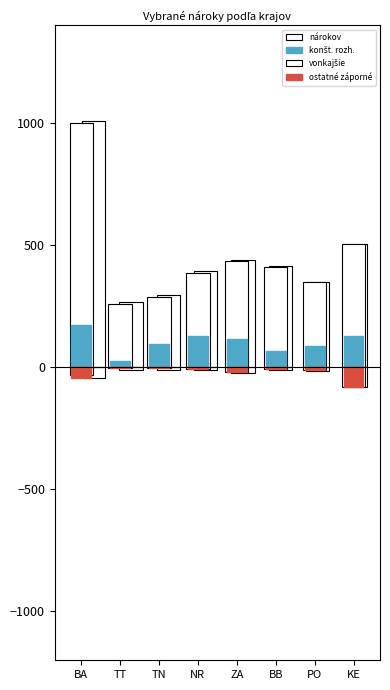

What position from the left is KE?

8